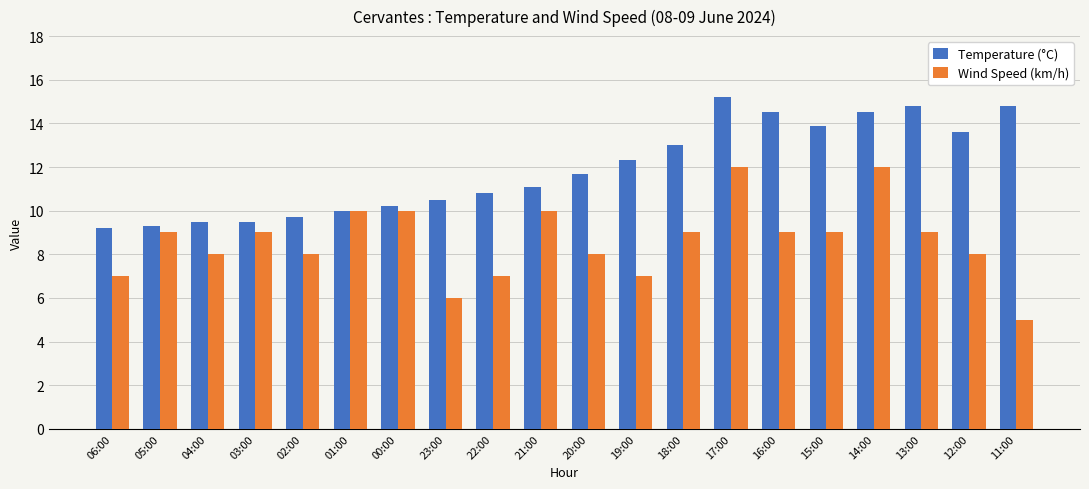

What is the sum of the Temperature (°C) values at 11:00 and 03:00?

24.3